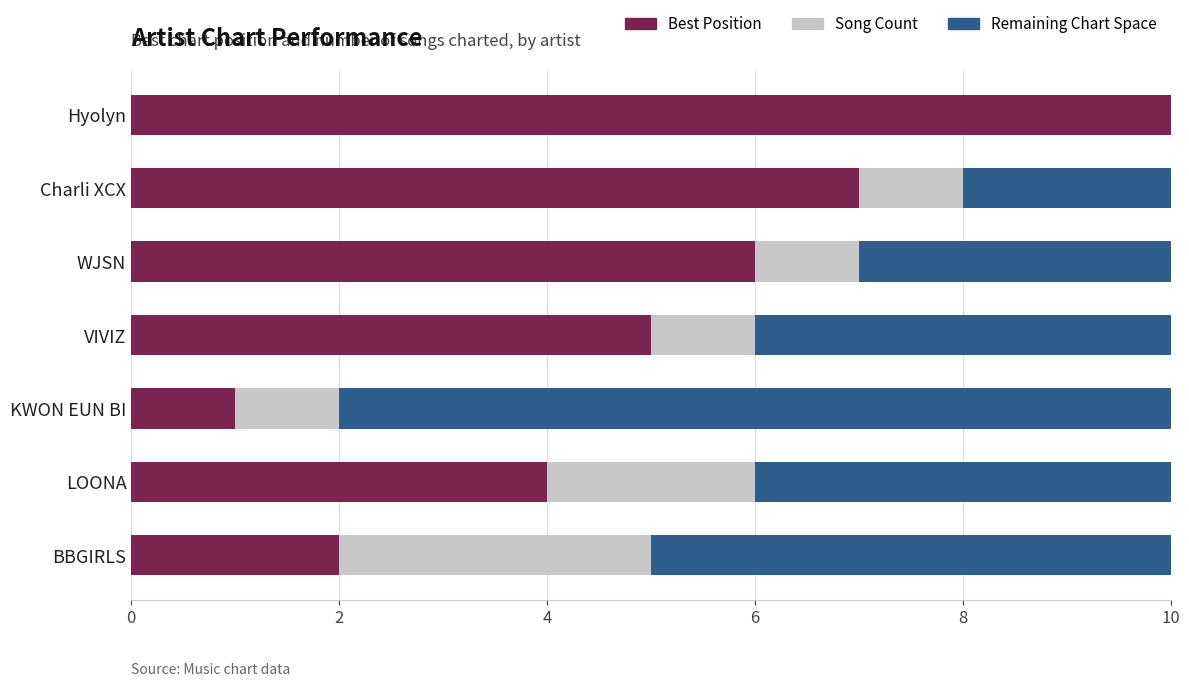

What is the value of the Best Position bar at the 5th from the left?

6